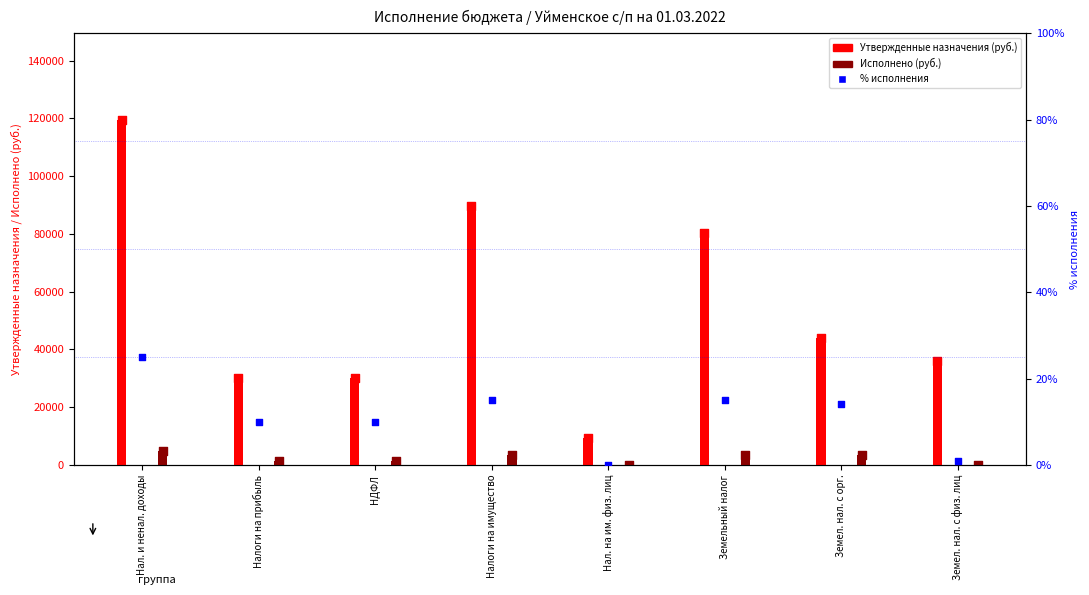

Which series contains the highest Y value?

Утвержденные назначения